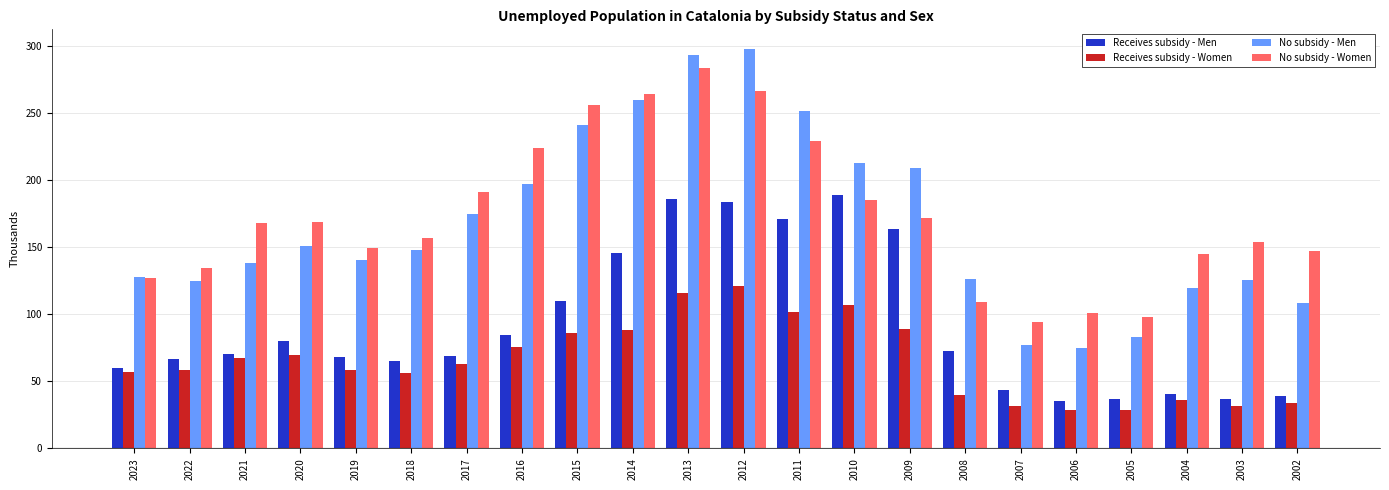

What is the highest value of the Receives subsidy - Men series?

189.2